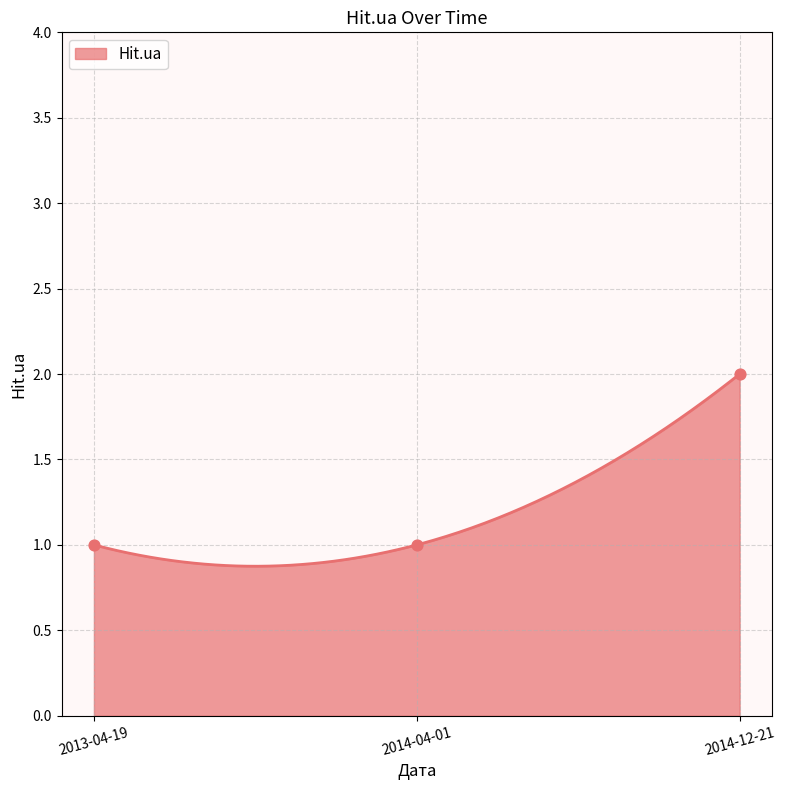

What is the ratio of the value at 2014-12-21 to the value at 2014-04-01?

2.0